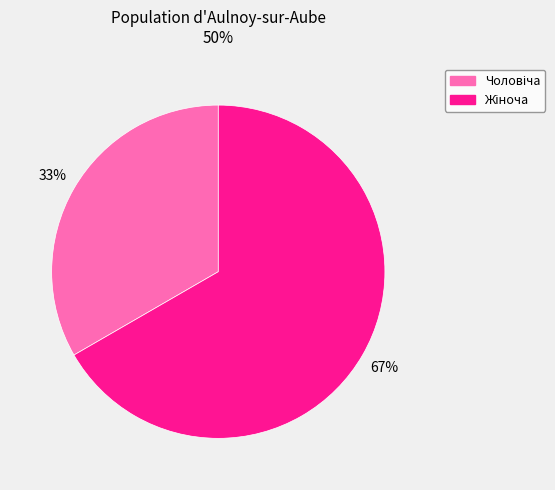

Does any single category account for the majority?

Yes